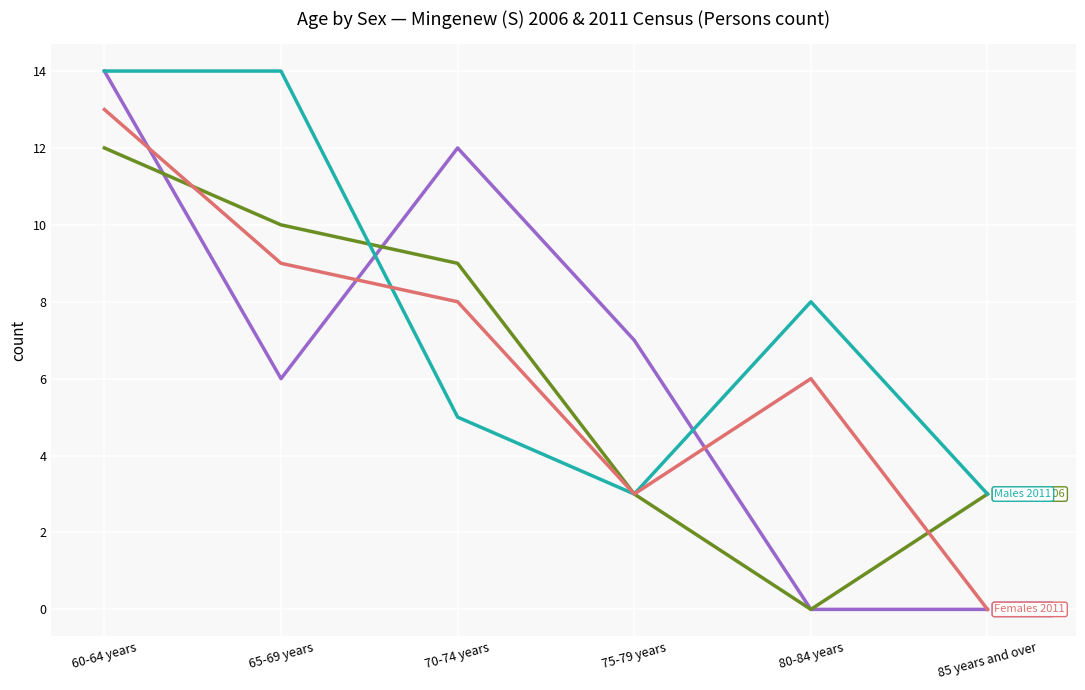

What is the total value across all series at 85 years and over?

6